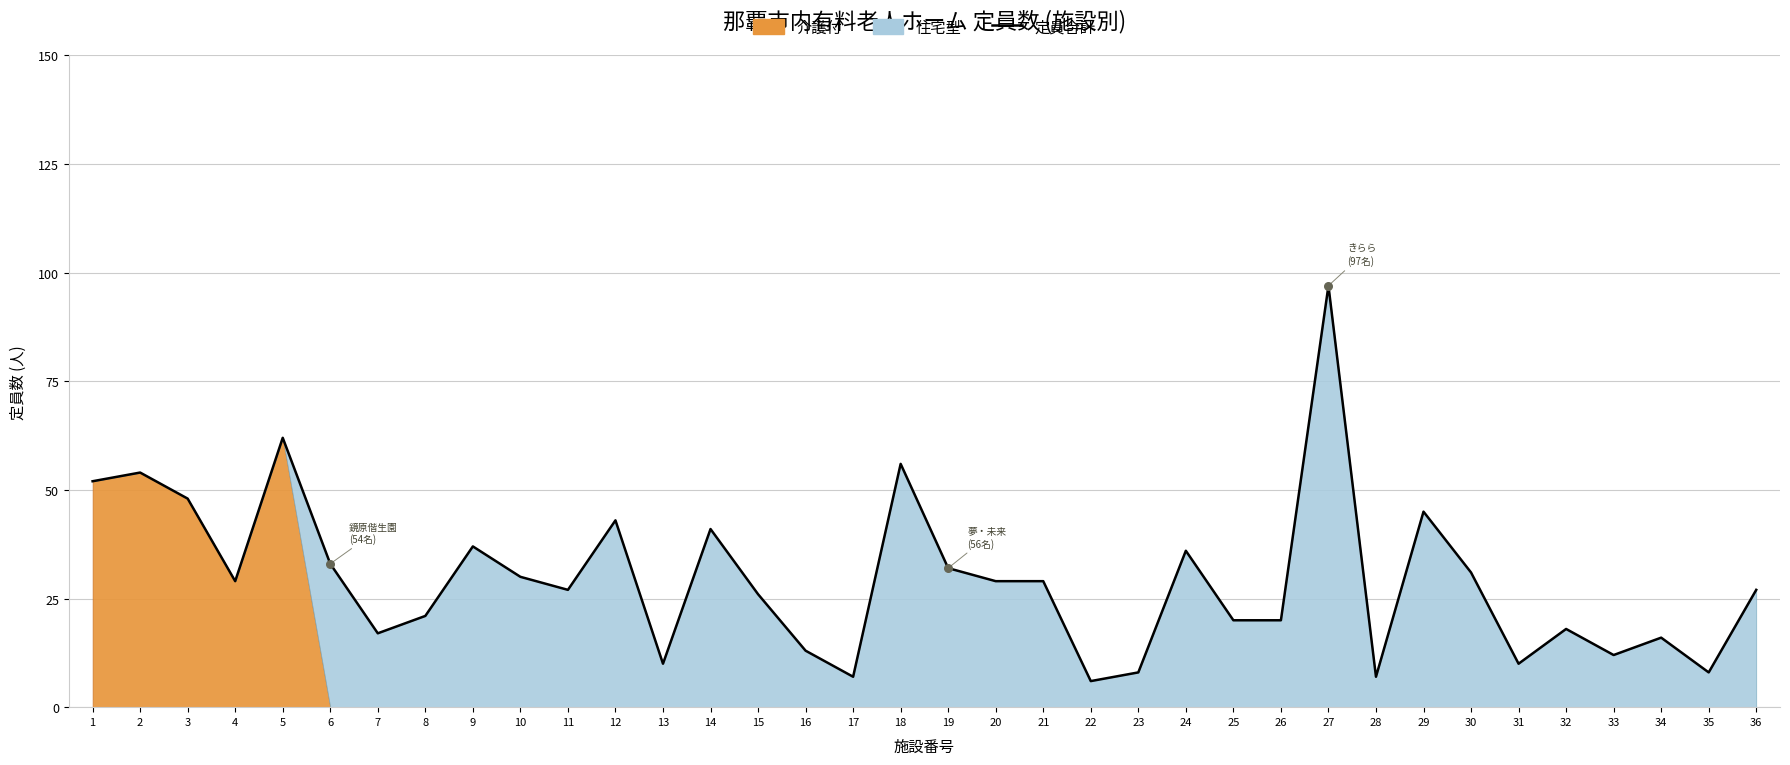

What is the change in value from 14 to 24?

-5